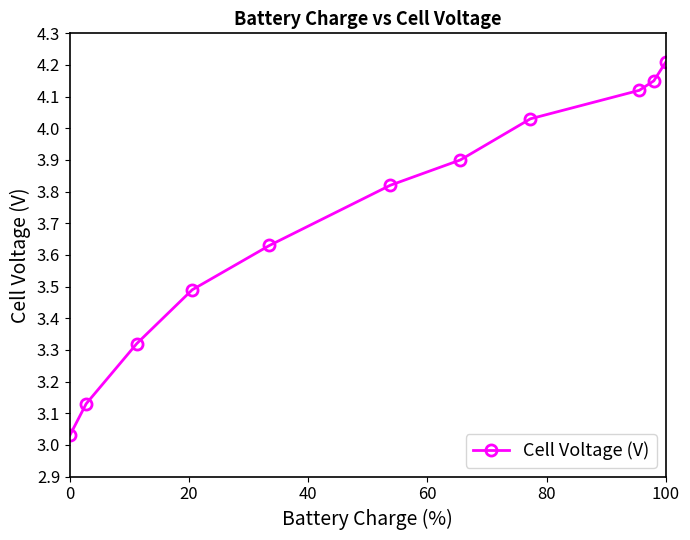

True or false: there are more than 0 points higher than both neighbors.

False